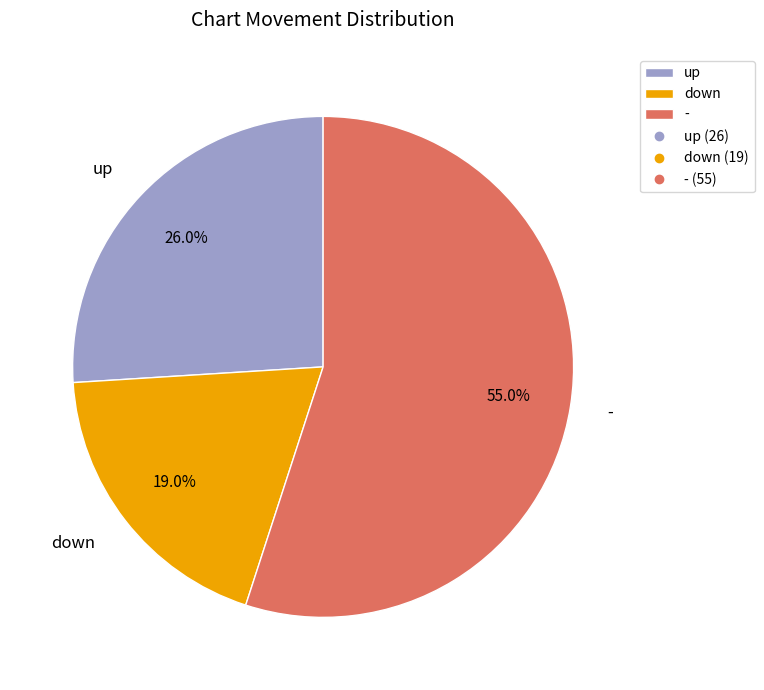

Approximately how many times larger is the value at up compared to down?

1.4